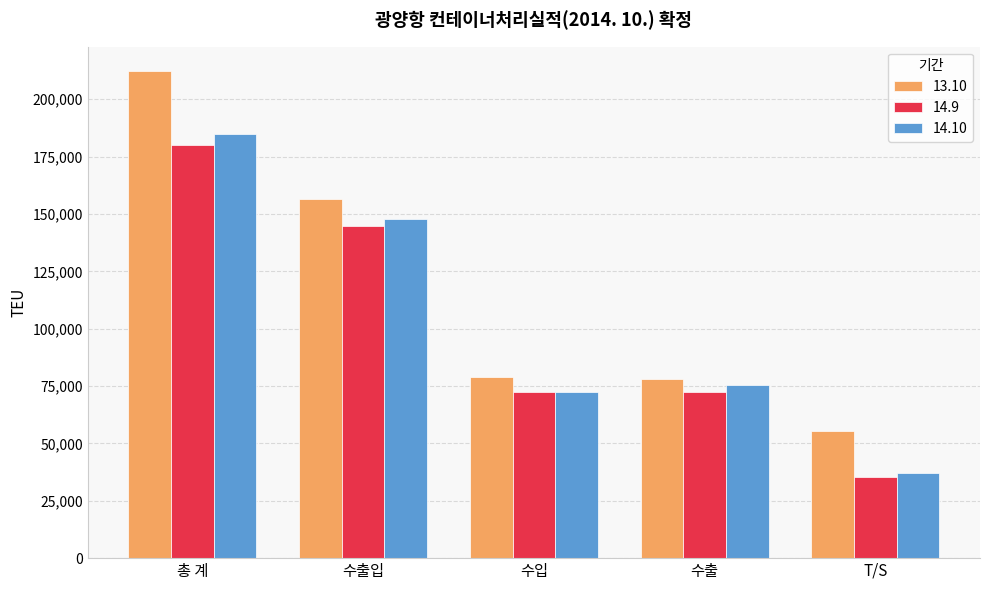

True or false: 13.10 has a value of 30885 at T/S.

False